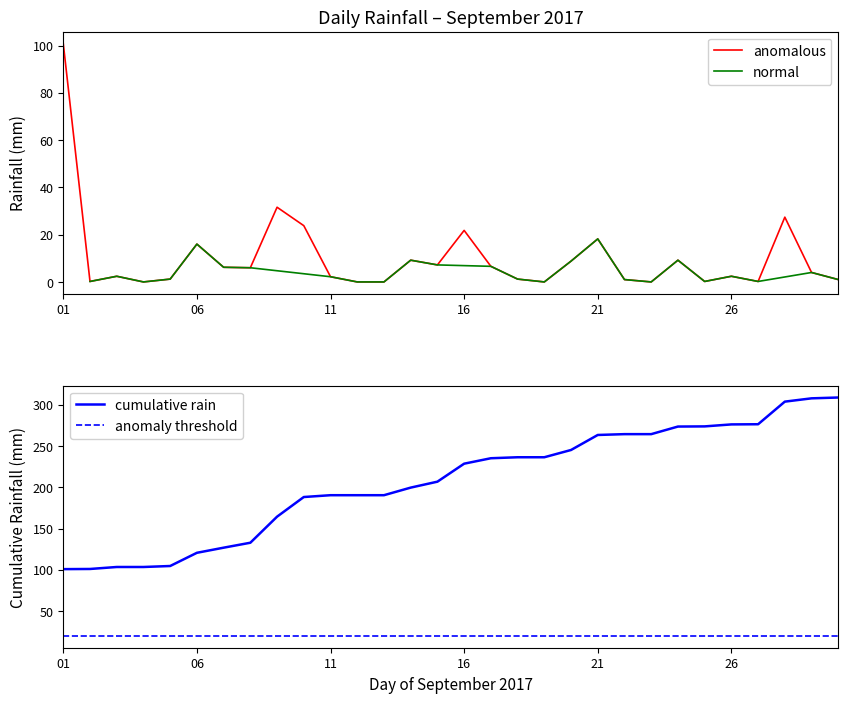

Where is the first local minimum?

2017-09-02